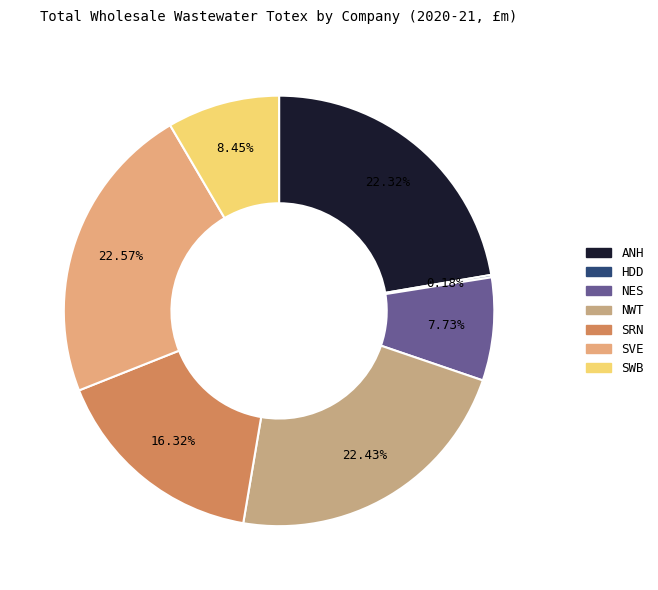

The SRN slice represents 4% of the pie. True or false?

False